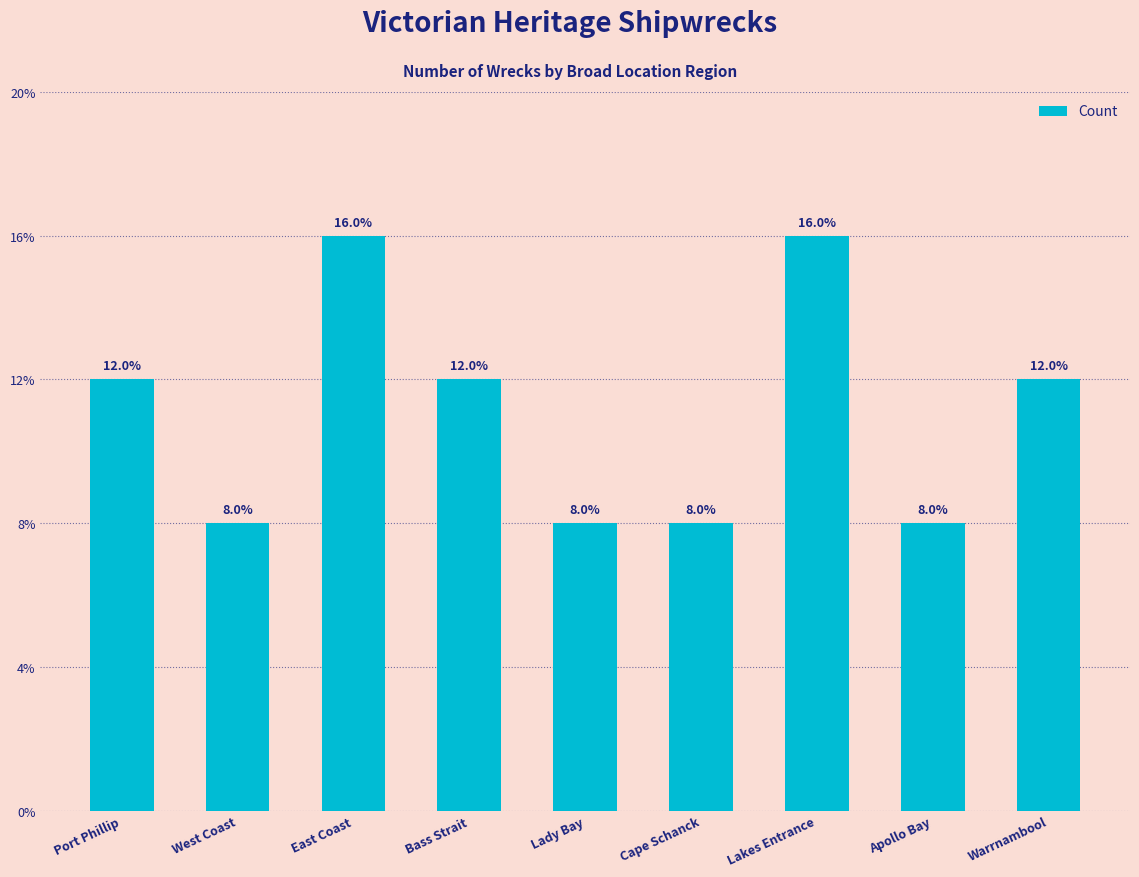

At which category does the chart reach its minimum across all series?

West Coast